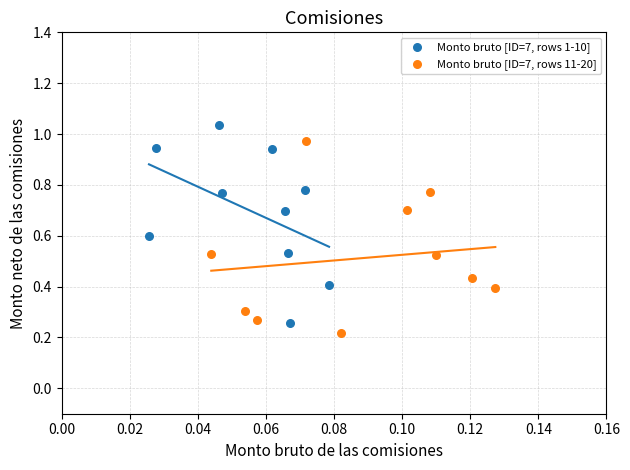

Which series has the largest Y range (max minus min)?

Monto bruto [ID=7, rows 1-10]